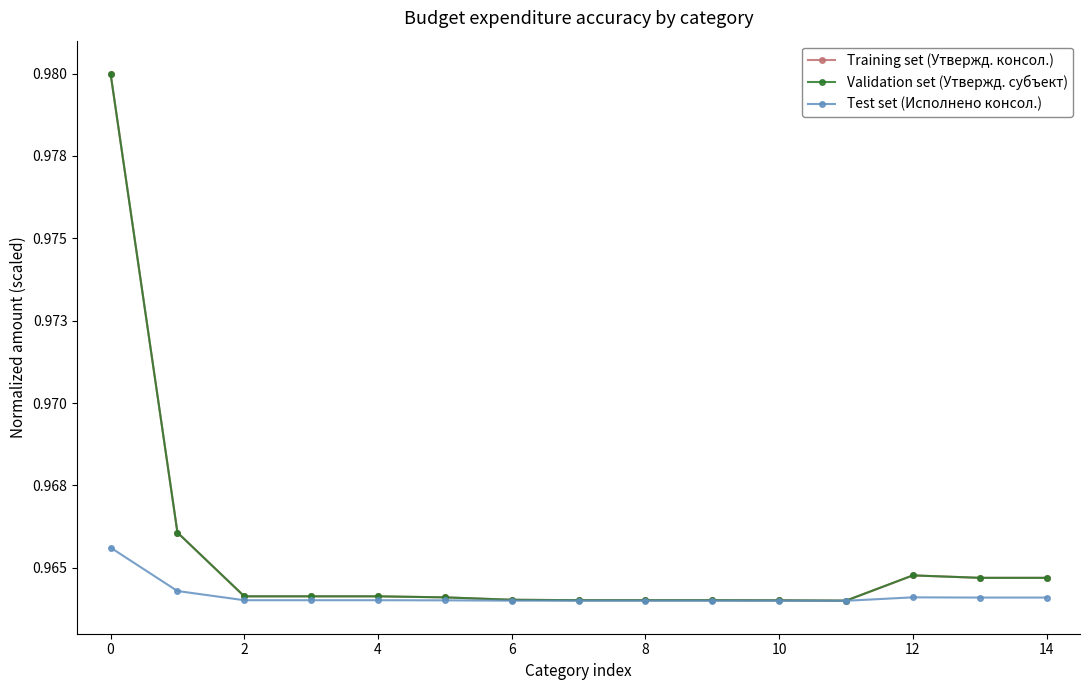

Does the chart have visible grid lines?

No